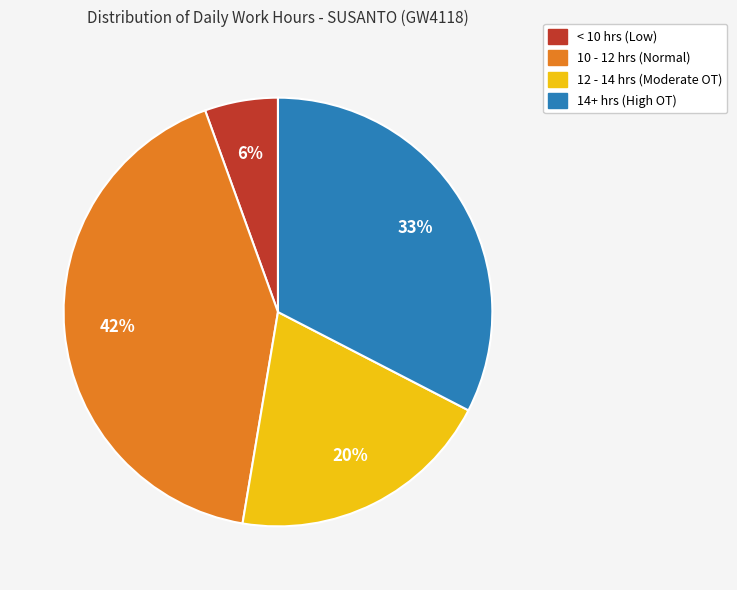

To the nearest percent, what is the average slice percentage?

25%